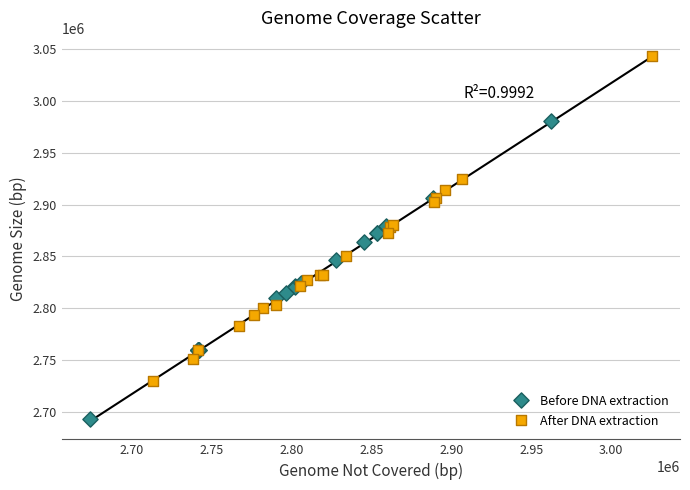

Which series contains the lowest Y value?

Before DNA extraction